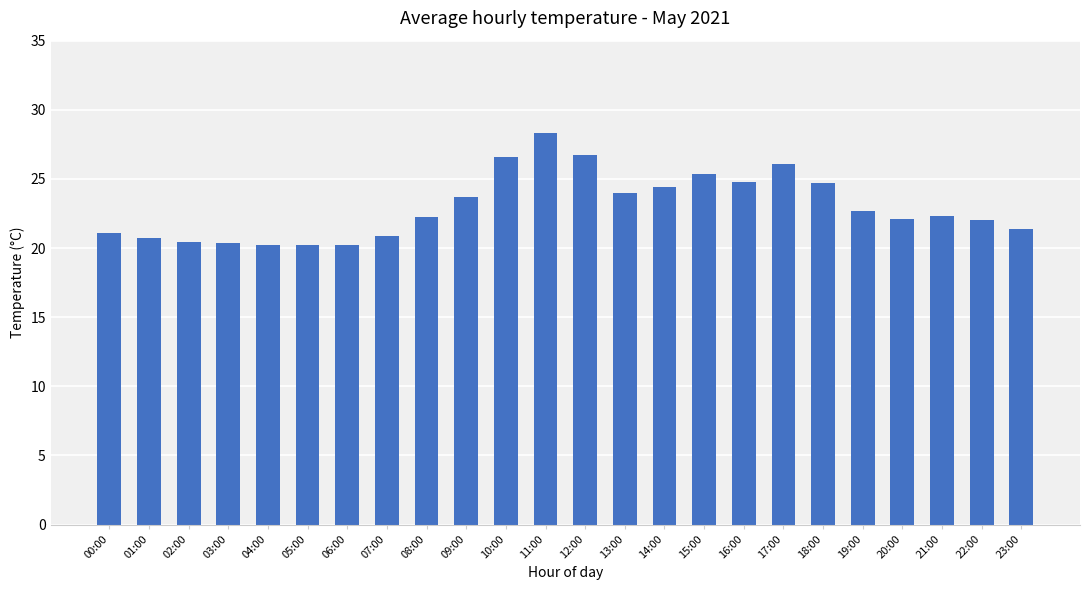

What is the ratio of the value at 22:00 to the value at 01:00?

1.1